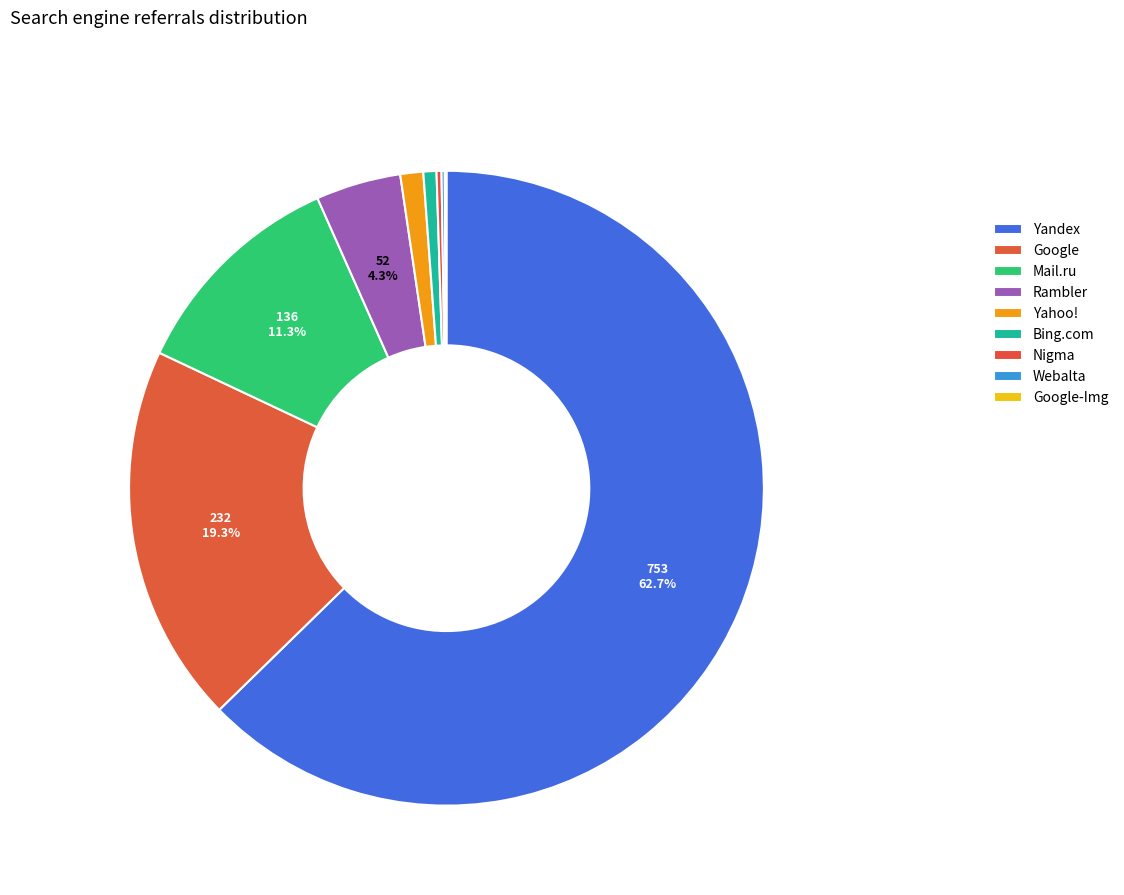

What is the total percentage of Bing.com and Yahoo!?

1.8%